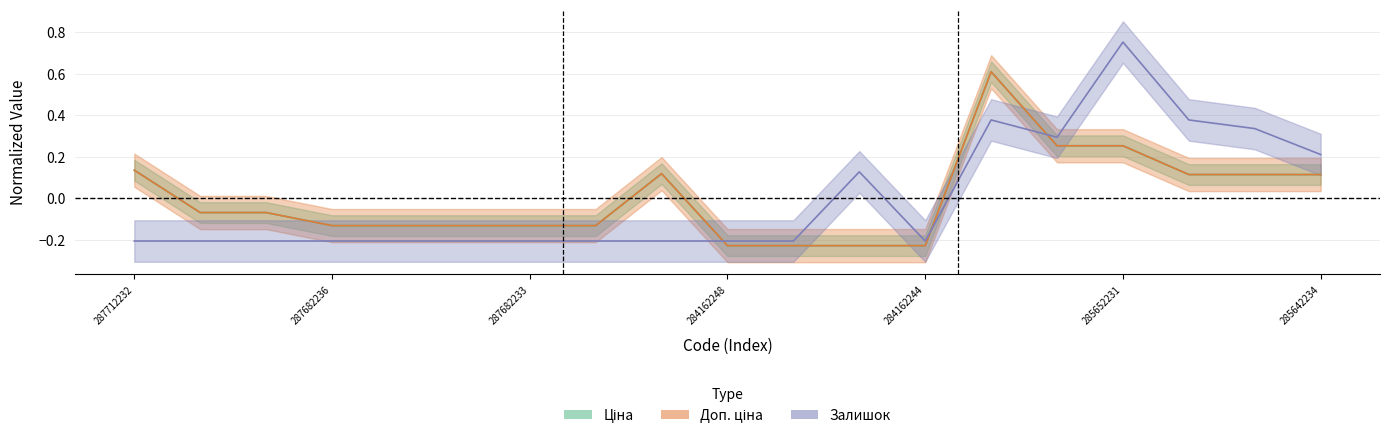

At which category does Залишок reach its first local valley?

284162244